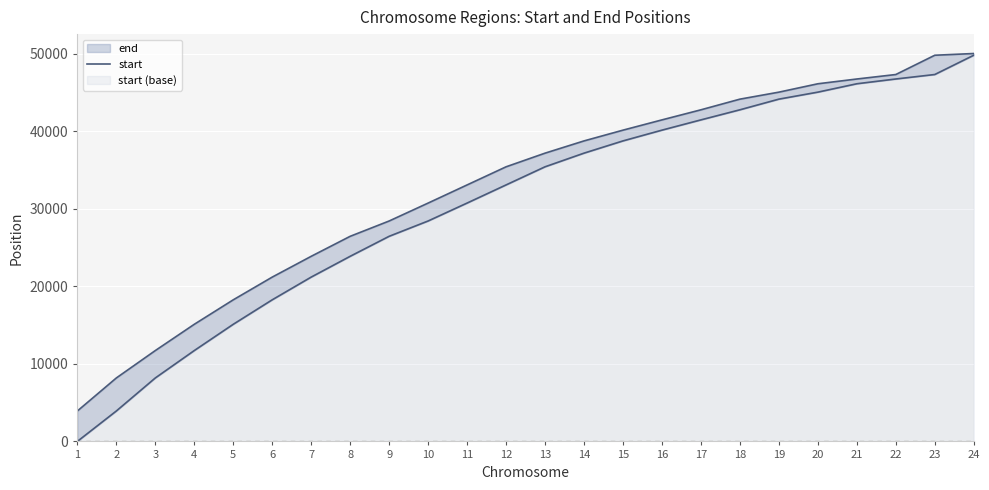

True or false: the data shows 50782 at 12.

False